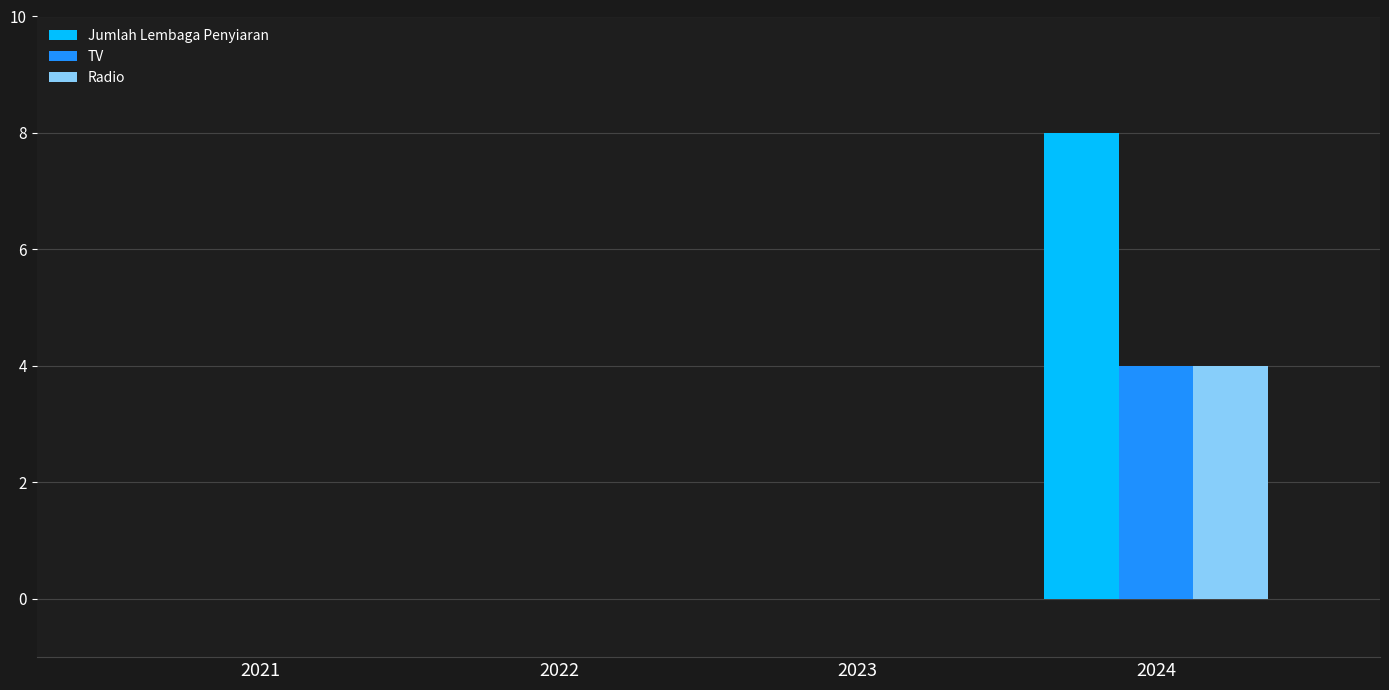

Reading left to right, extract all data points from this chart.

Jumlah Lembaga Penyiaran: 2021=0	2022=0	2023=0	2024=8
TV: 2021=0	2022=0	2023=0	2024=4
Radio: 2021=0	2022=0	2023=0	2024=4